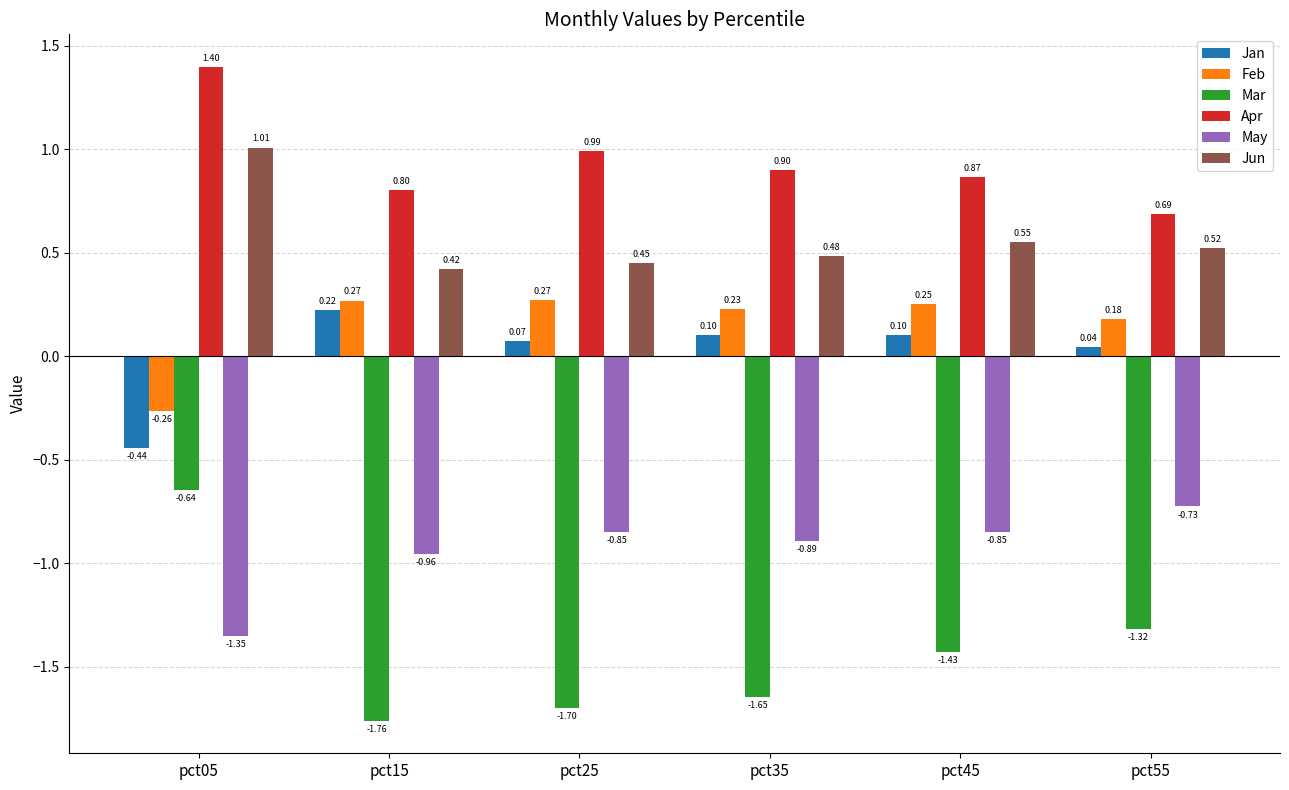

Which series has the largest total across all categories?

Apr